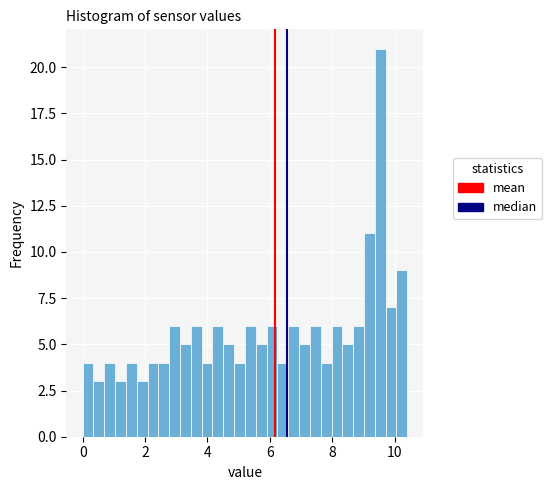

Around what value on the x-axis is the tallest bar? Give the approximate position of its centre, as read against the axis.

9.6